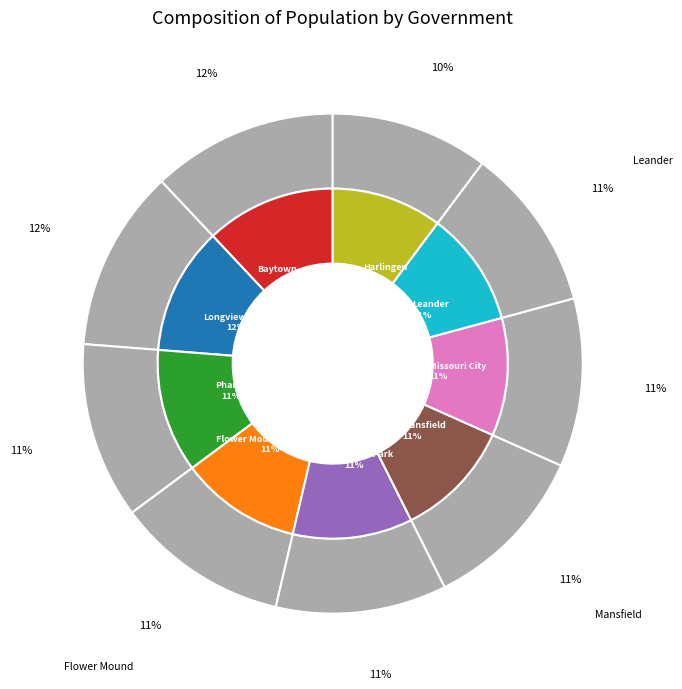

Count the number of slices in the pie.

9